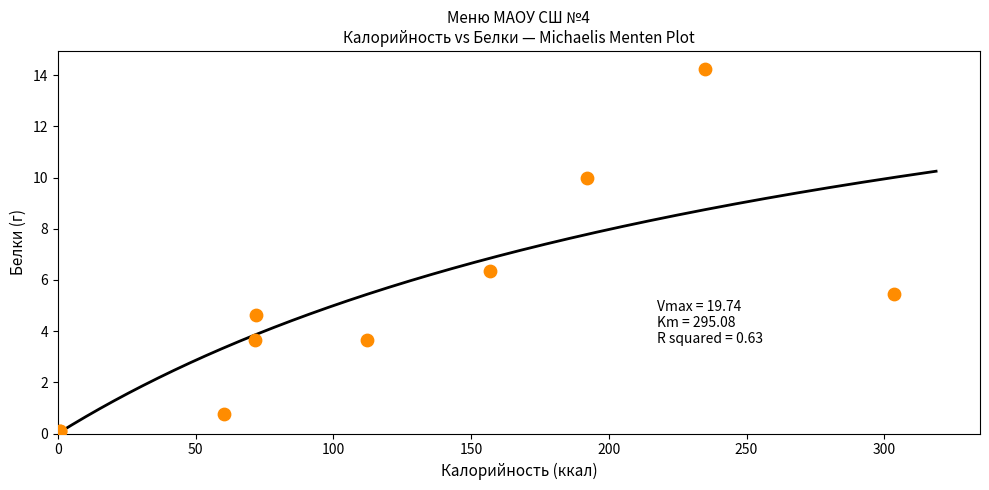

What Y value in the scatter plot is closest to 7?

6.4